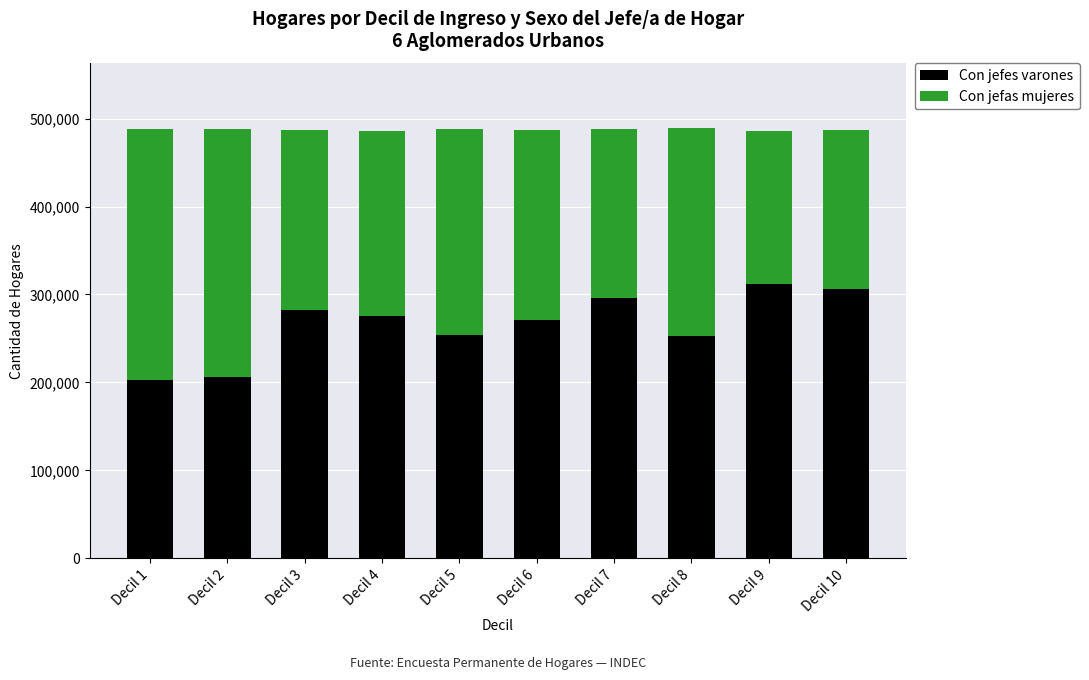

What is the difference between the second highest and second lowest values in the Con jefes varones series?

99840